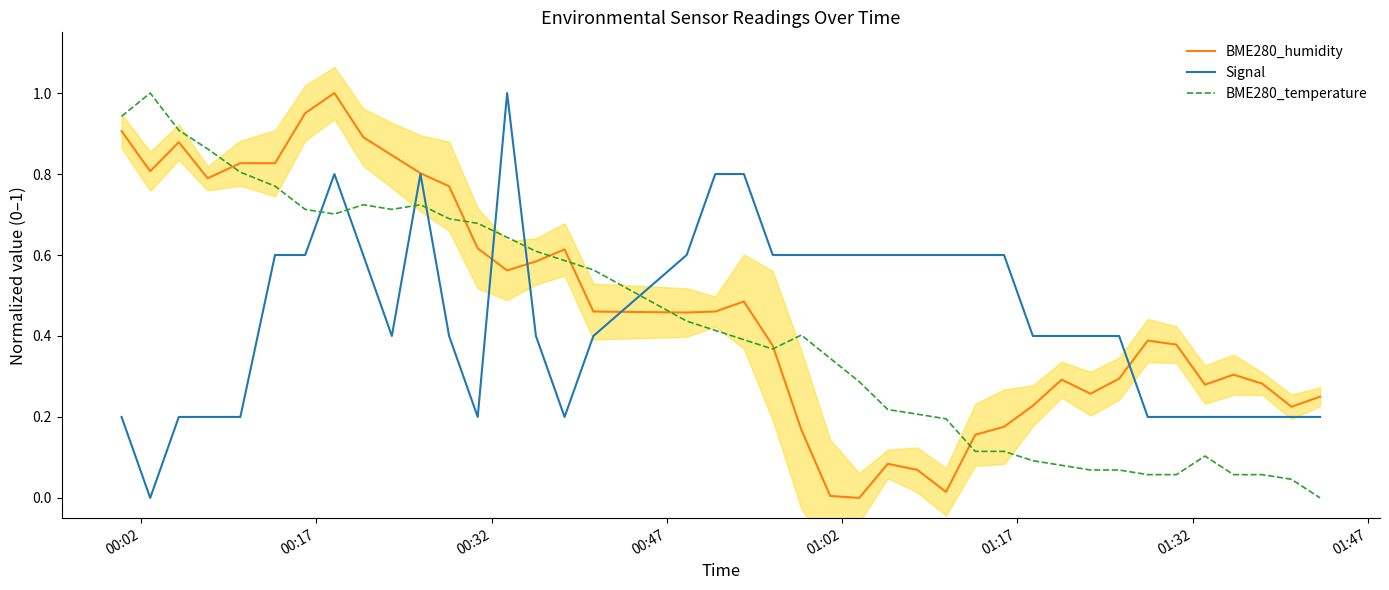

How many times do Signal and BME280_temperature cross each other?

7